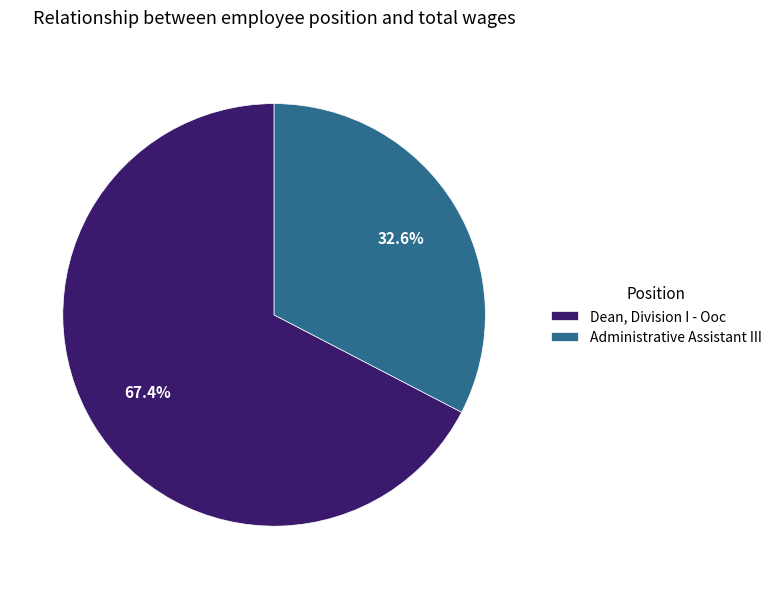

What percentage is the Administrative Assistant III slice, to the nearest percent?

33%